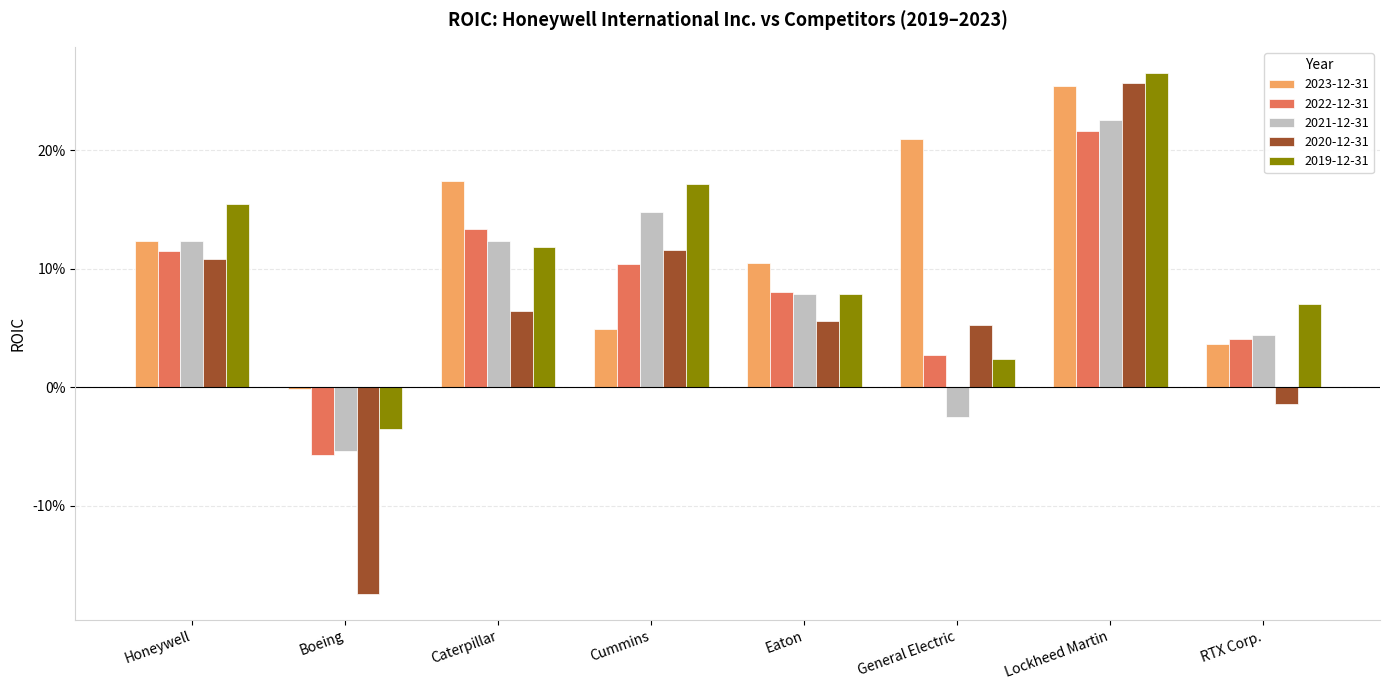

What are all the series names shown in the legend?

2023-12-31, 2022-12-31, 2021-12-31, 2020-12-31, 2019-12-31